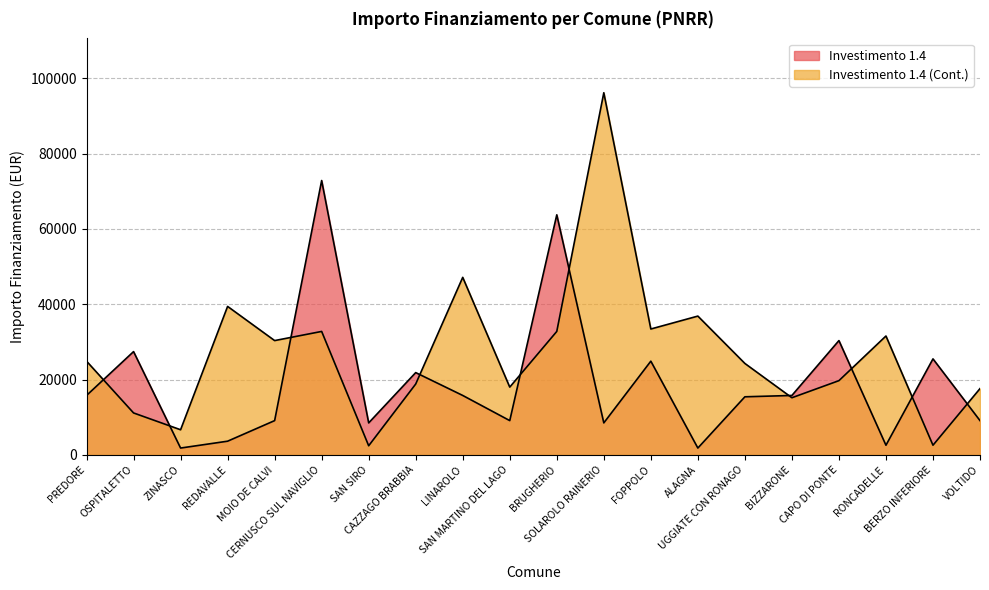

Reading left to right, what are all the values shown in this chart?

Investimento 1.4: PREDORE=15782	OSPITALETTO=27424	ZINASCO=1821	REDAVALLE=3642	MOIO DE CALVI=9105	CERNUSCO SUL NAVIGLIO=72840	SAN SIRO=8498	CAZZAGO BRABBIA=21852	LINAROLO=15782	SAN MARTINO DEL LAGO=9105	BRUGHERIO=63735	SOLAROLO RAINERIO=8498	FOPPOLO=24887	ALAGNA=1821	UGGIATE CON RONAGO=15426	BIZZARONE=15782	CAPO DI PONTE=30350	RONCADELLE=2571	BERZO INFERIORE=25494	VOLTIDO=9105
Investimento 1.4 (Cont.): PREDORE=24887	OSPITALETTO=11141	ZINASCO=6677	REDAVALLE=39422	MOIO DE CALVI=30350	CERNUSCO SUL NAVIGLIO=32778	SAN SIRO=2428	CAZZAGO BRABBIA=18817	LINAROLO=47135	SAN MARTINO DEL LAGO=17997	BRUGHERIO=32778	SOLAROLO RAINERIO=96145	FOPPOLO=33423	ALAGNA=36851	UGGIATE CON RONAGO=24280	BIZZARONE=15175	CAPO DI PONTE=19711	RONCADELLE=31564	BERZO INFERIORE=2571	VOLTIDO=17603